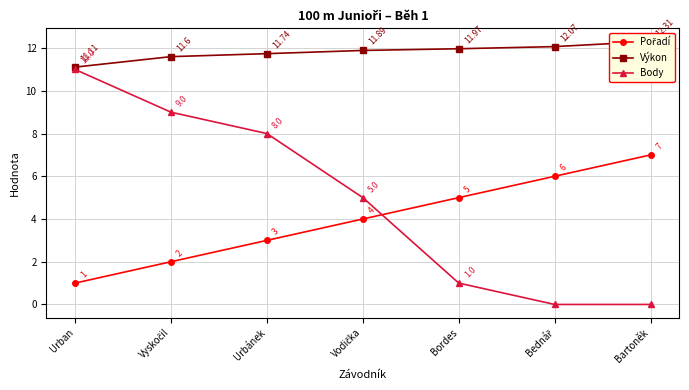

At which category is the sum across all series the highest?

Urban